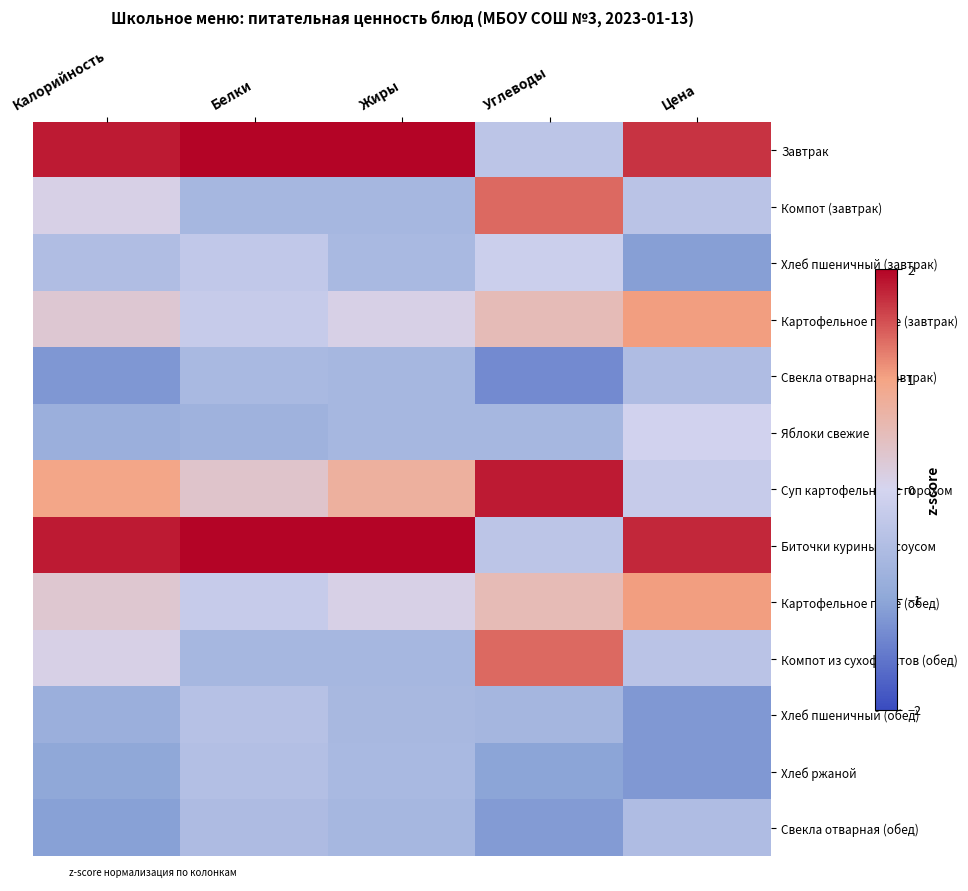

Which has a higher value, Калорийность or Углеводы?

Калорийность